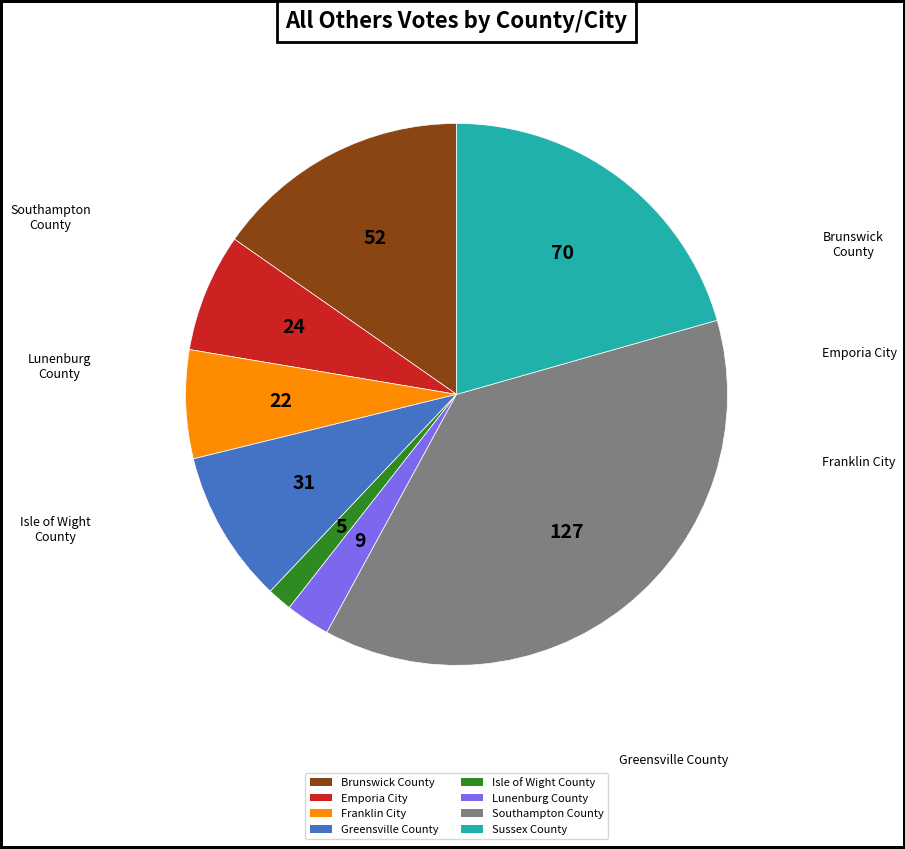

To the nearest percent, what is the difference between the largest and smallest slice percentages?

36%